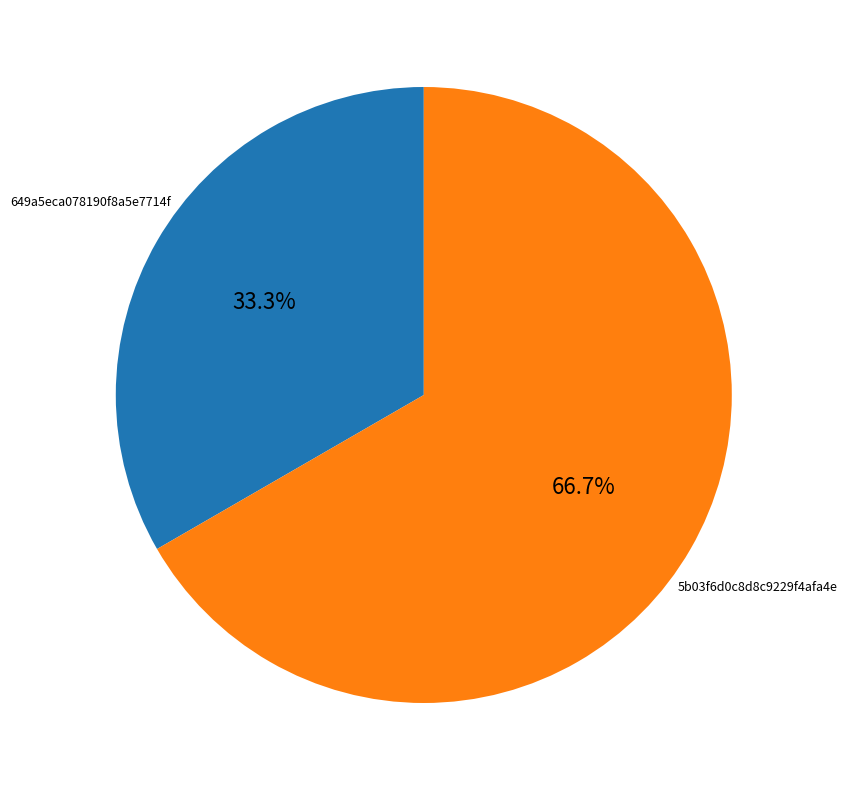

To the nearest percent, what is the difference between the 649a5eca078190f8a5e7714f and 5b03f6d0c8d8c9229f4afa4e slice percentages?

33%